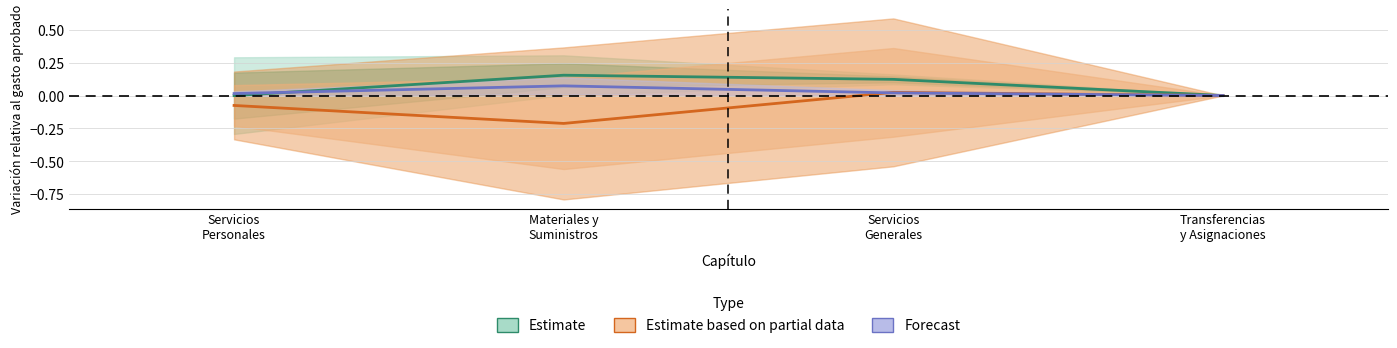

What is the maximum value shown in the chart?

0.2